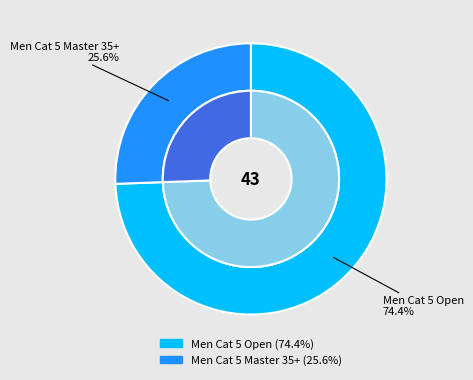

What is the ratio of the value at Men Cat 5 Open to the value at Men Cat 5 Master 35+?

2.9